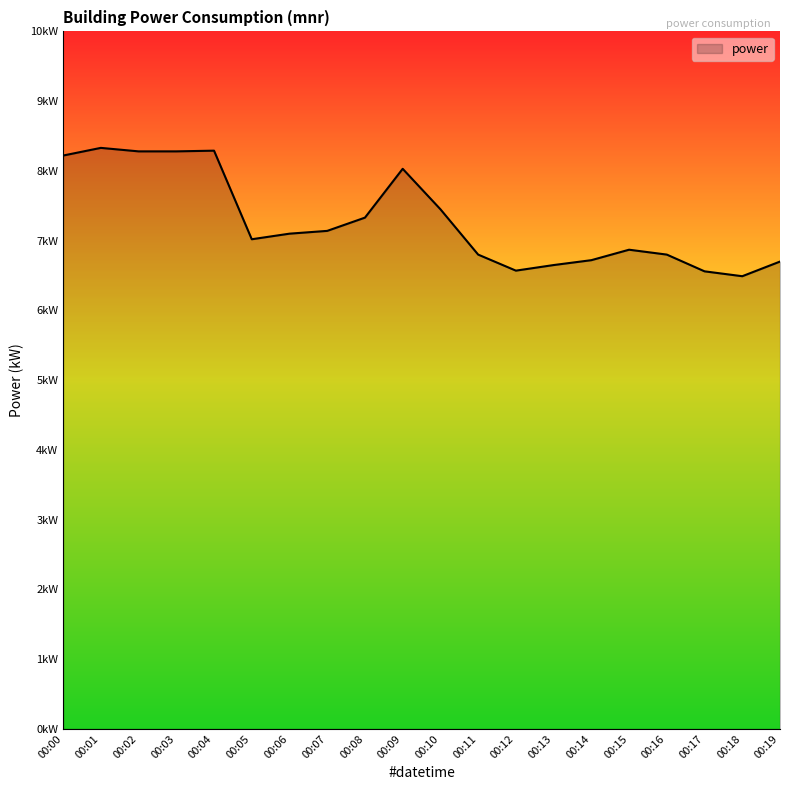

Does the chart display data point markers on the line(s)?

No